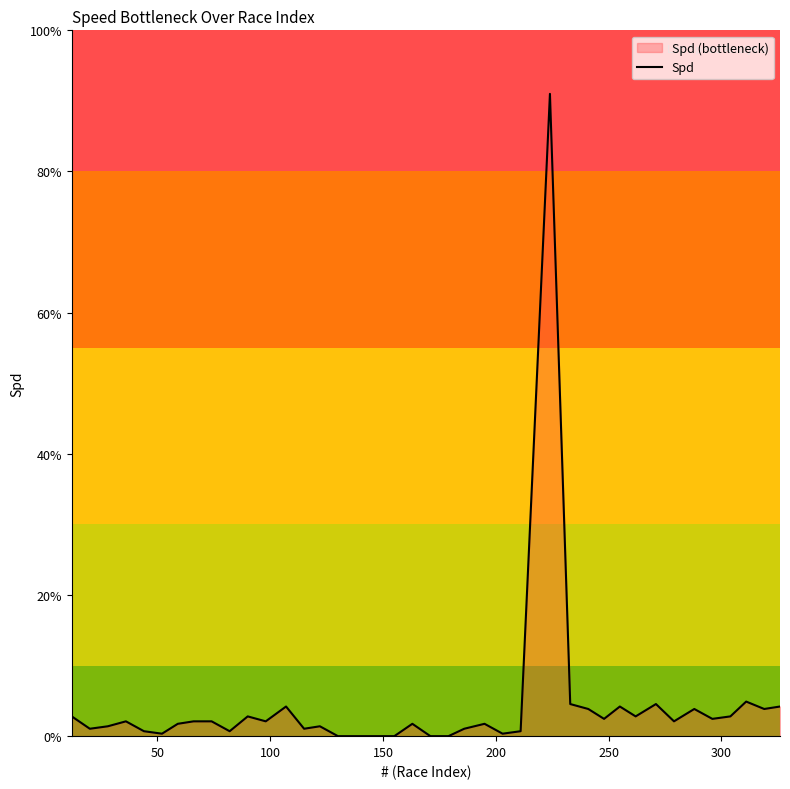

What is the difference between the maximum and minimum values?

91.0